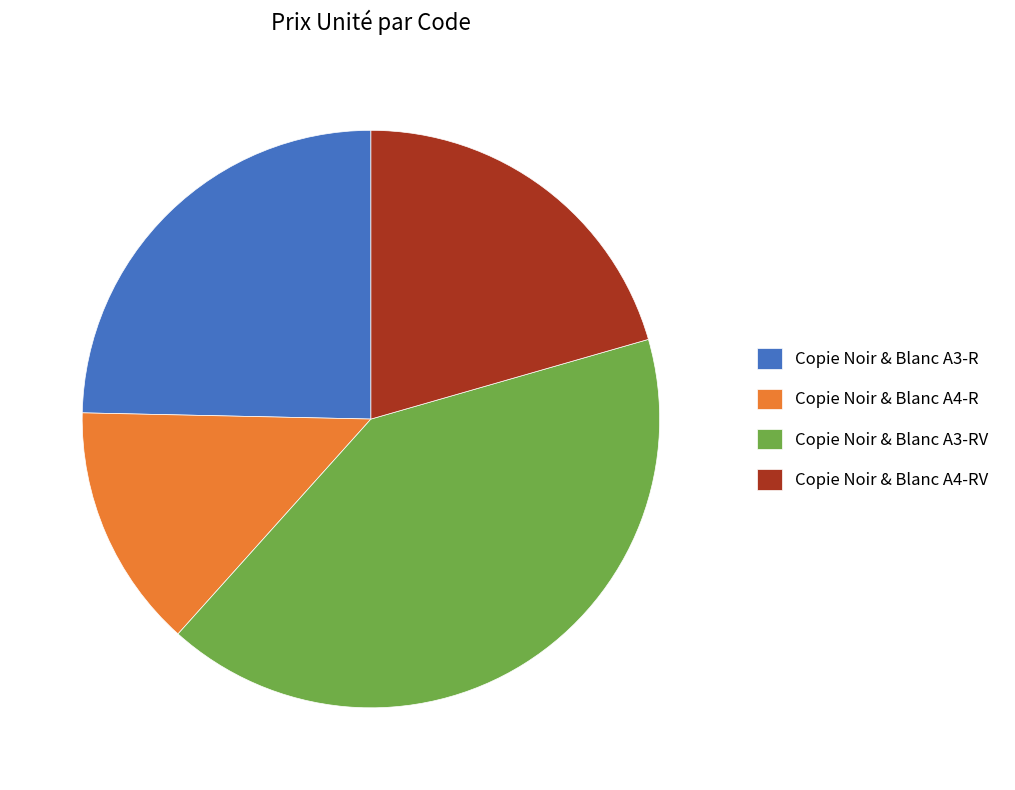

Rank the categories by value from lowest to highest.

C4, C8, C3, C6